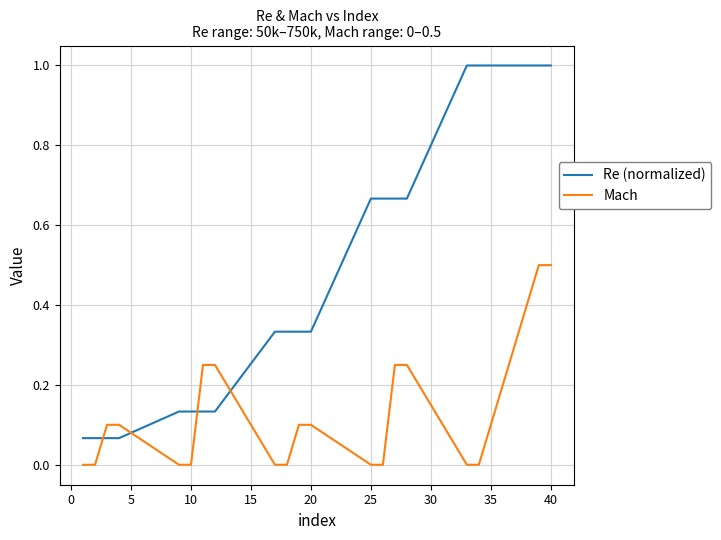

How many intersections are there between Re (normalized) and Mach?

4